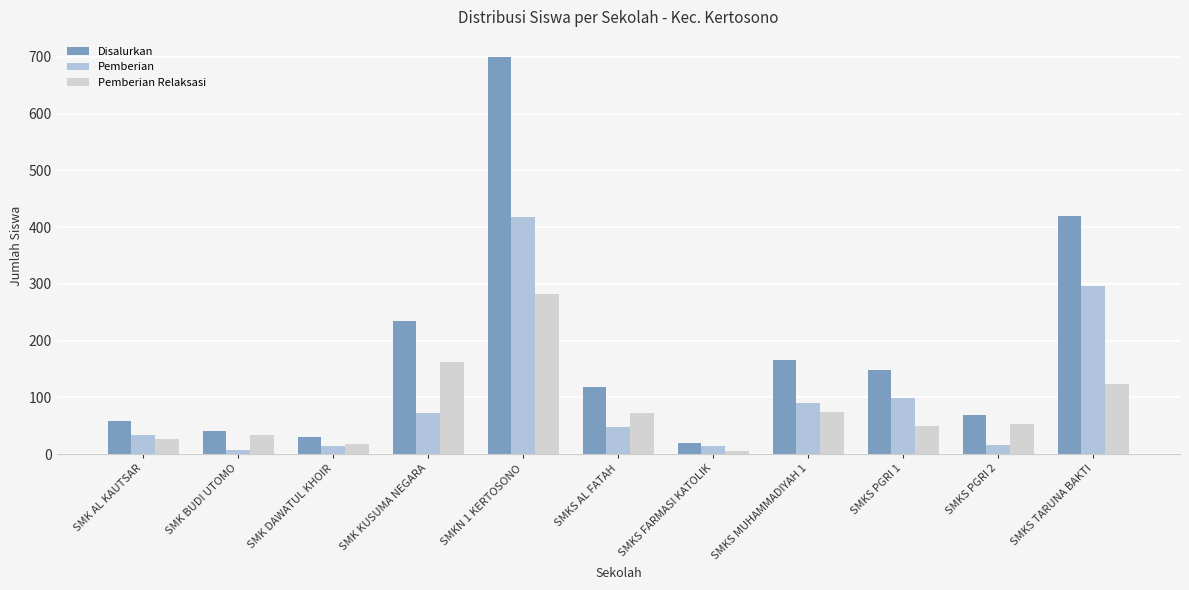

Which series has the largest total across all categories?

Disalurkan